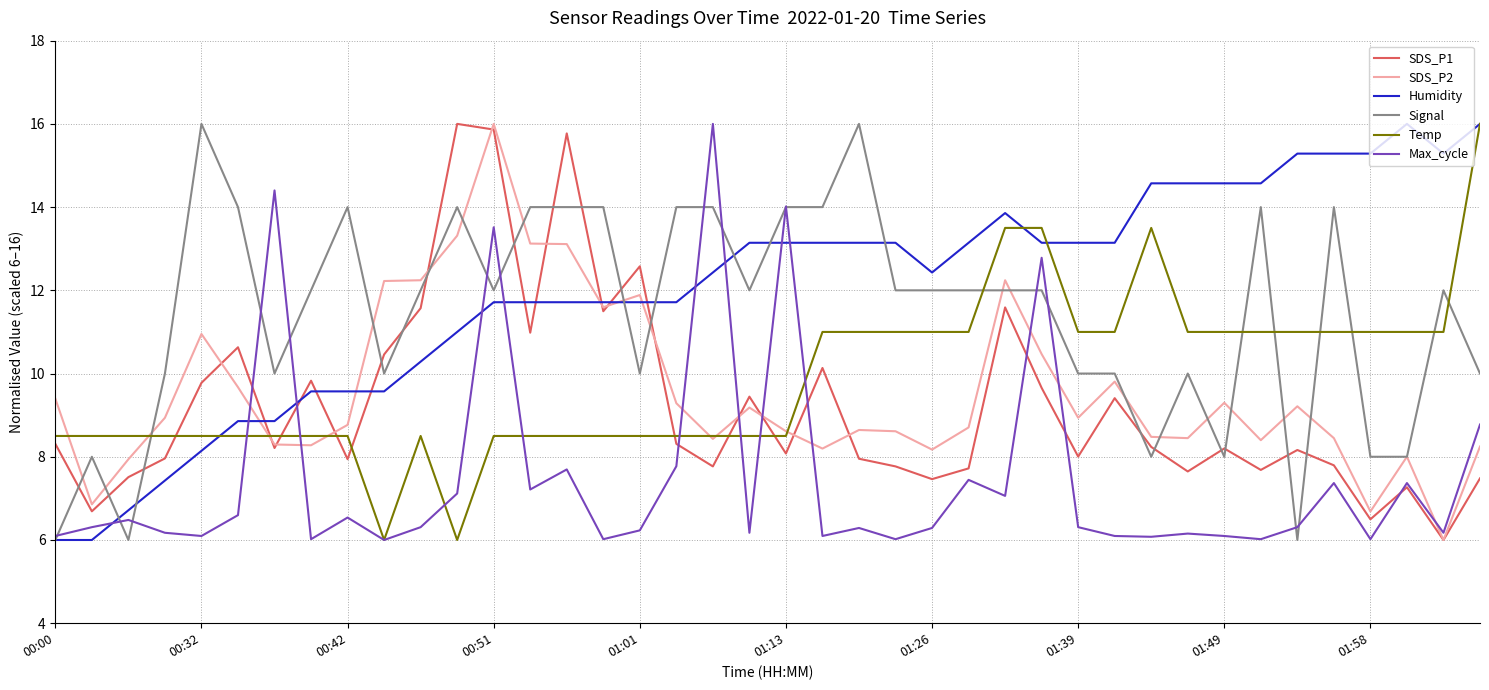

Which series has the largest total across all categories?

Humidity